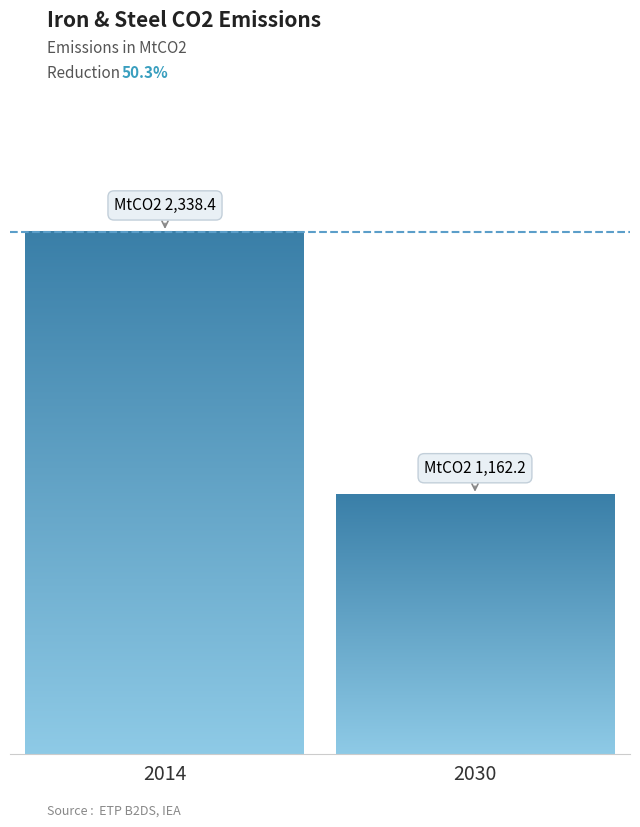

Which category has the highest value across all series?

2014